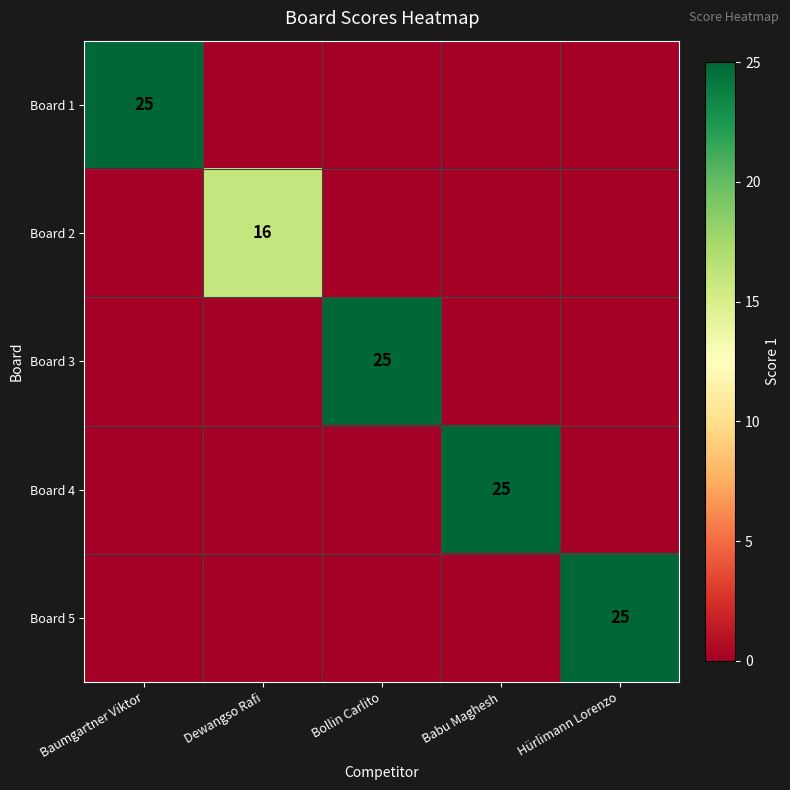

Is it true that Board 4 equals 9 at Babu Maghesh?

False